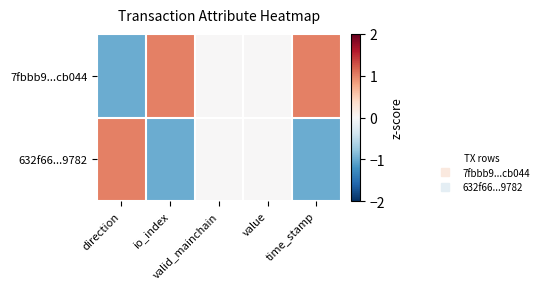

List the series in order of their overall mean, highest first.

7fbbb9...cb044, 632f66...9782